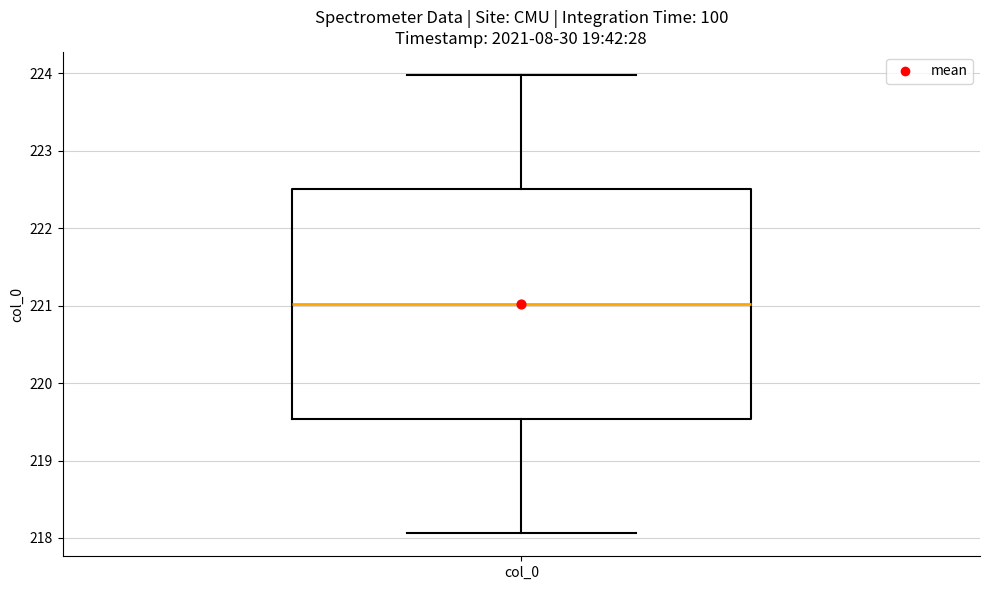

Where is the upper edge of the box for col_0 on the y-axis? The values are not printed on the chart, so give them approximately, as read against the axis.

222.5